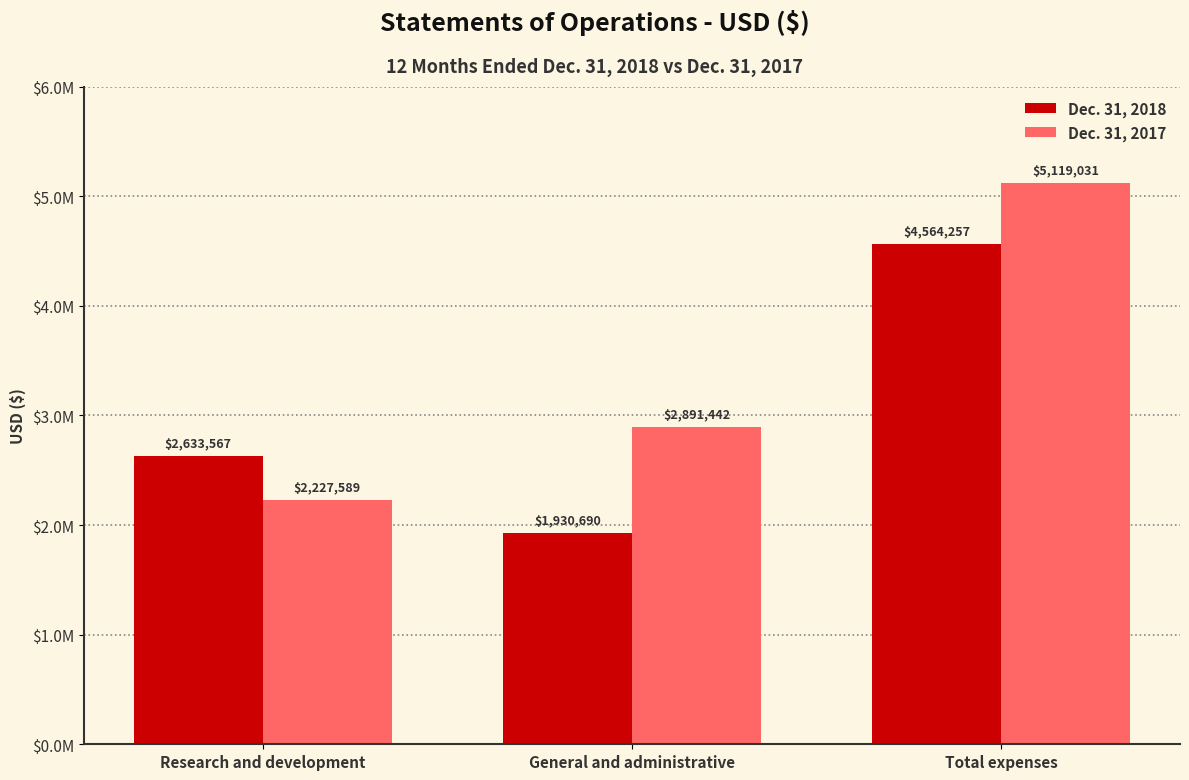

Are the bars grouped side by side (vs. stacked)?

Yes